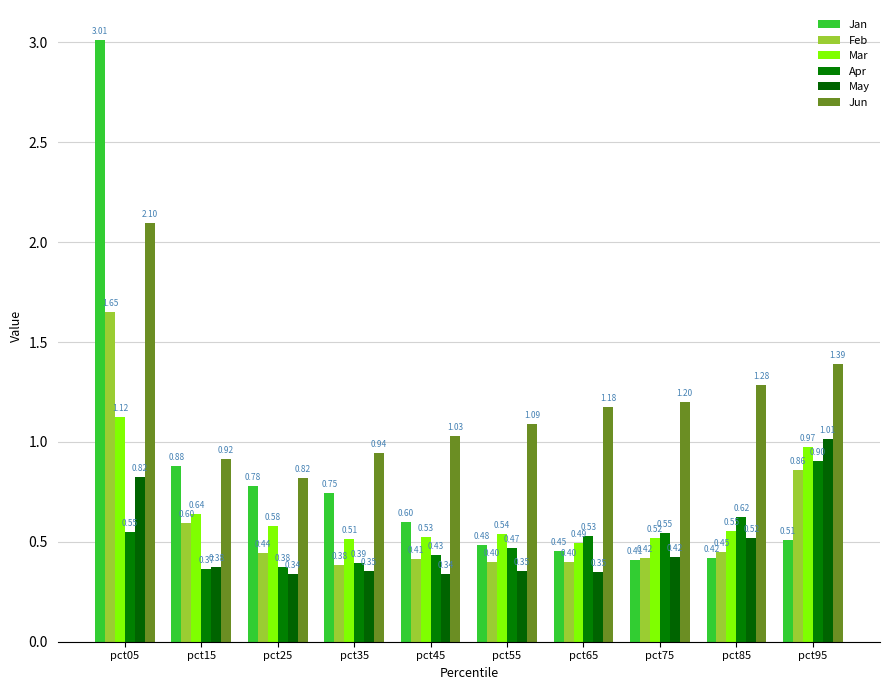

How many groups of bars are there?

10